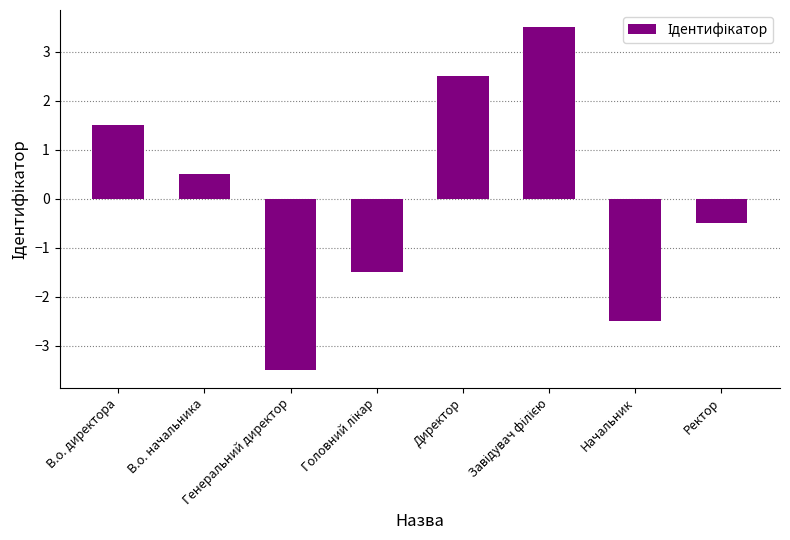

Does the chart contain any negative values?

Yes